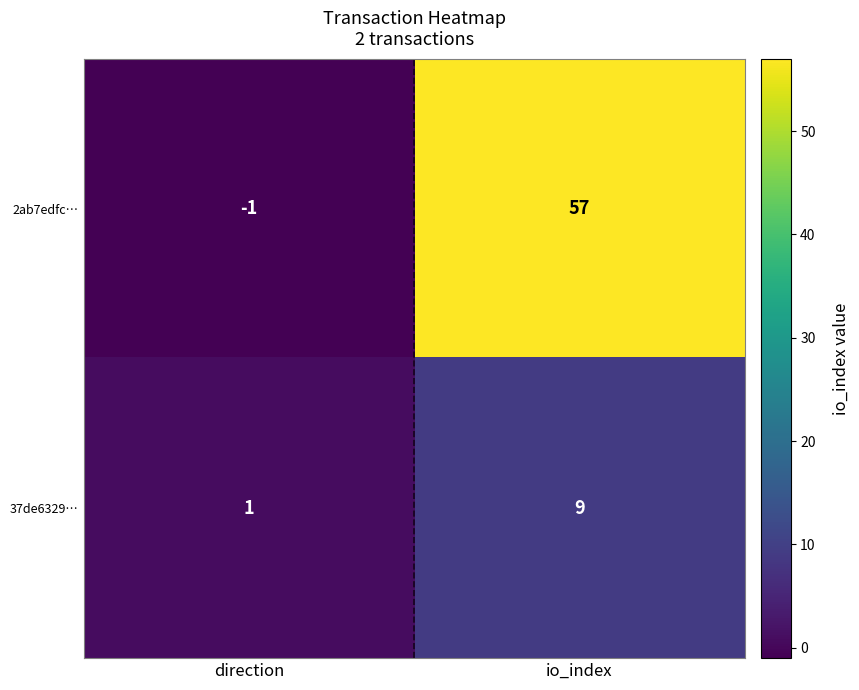

What is the sum of all 37de6329… values?

10